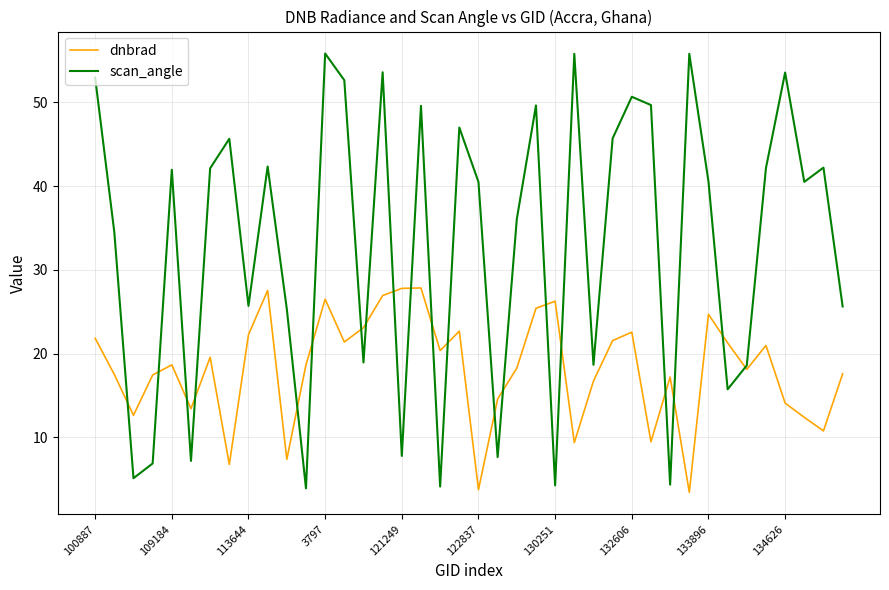

Which series has the largest total across all categories?

scan_angle